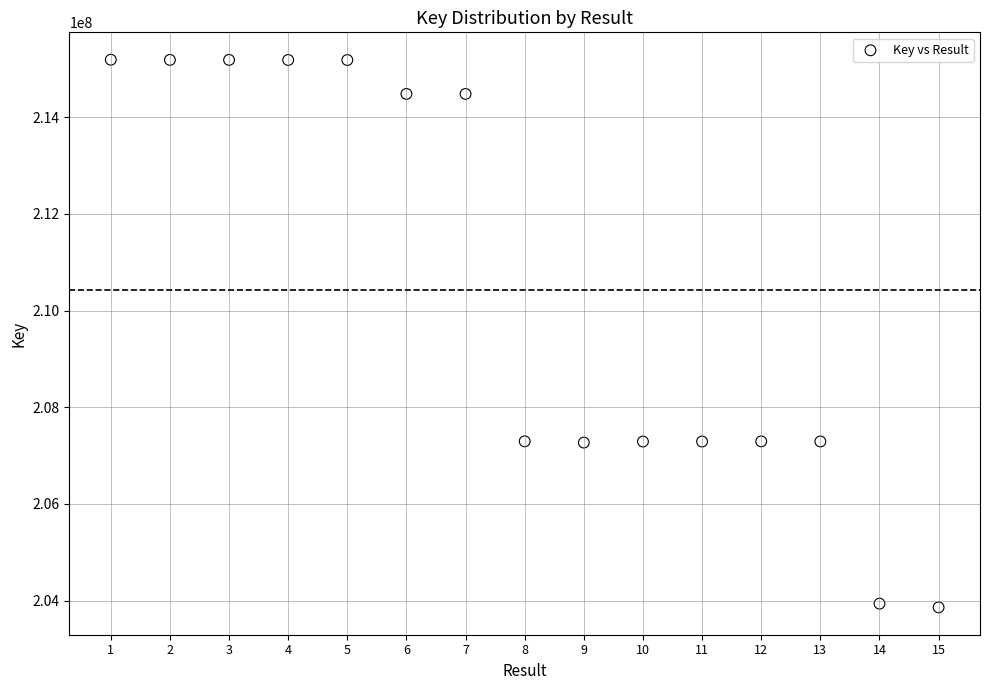

What is the range of X values (max minus min)?

14